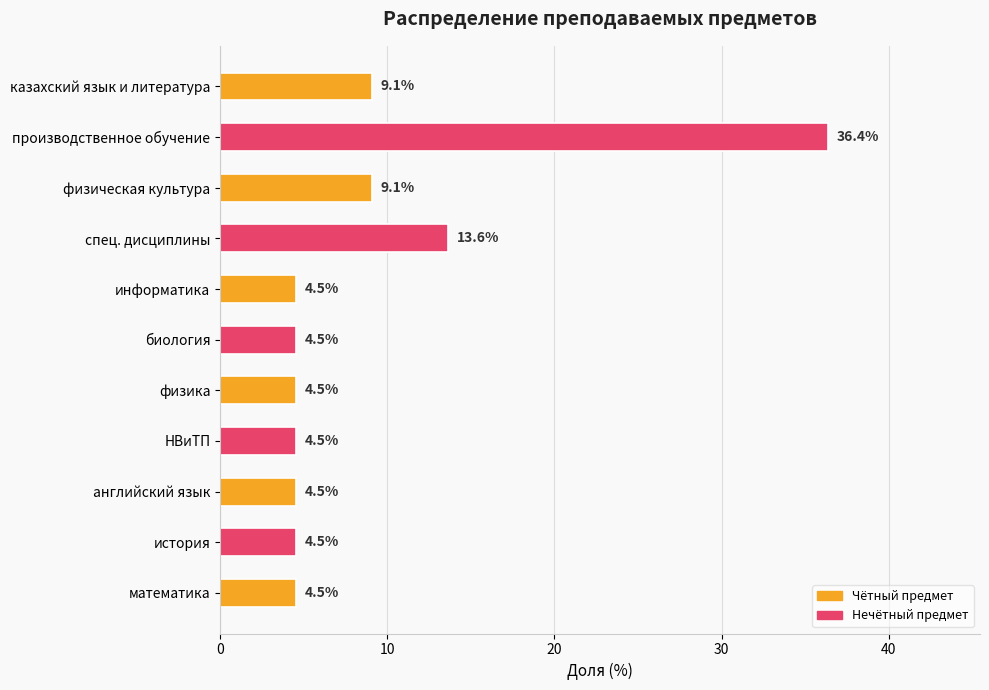

The value at физическая культура is 9.1. True or false?

True